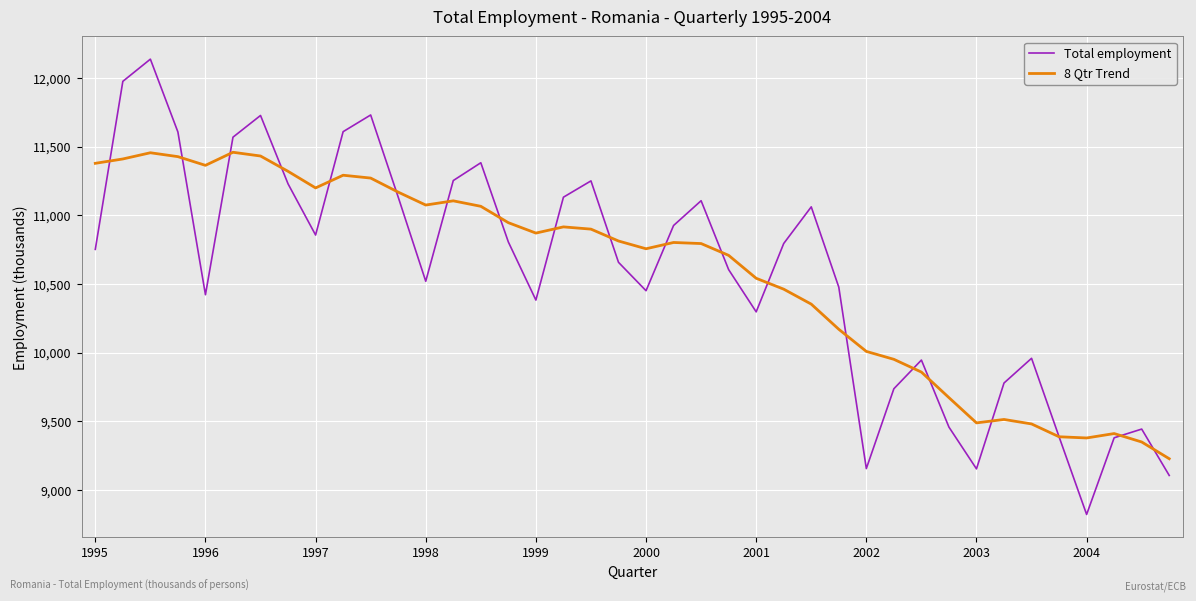

Which series has the largest range (max minus min)?

Total employment